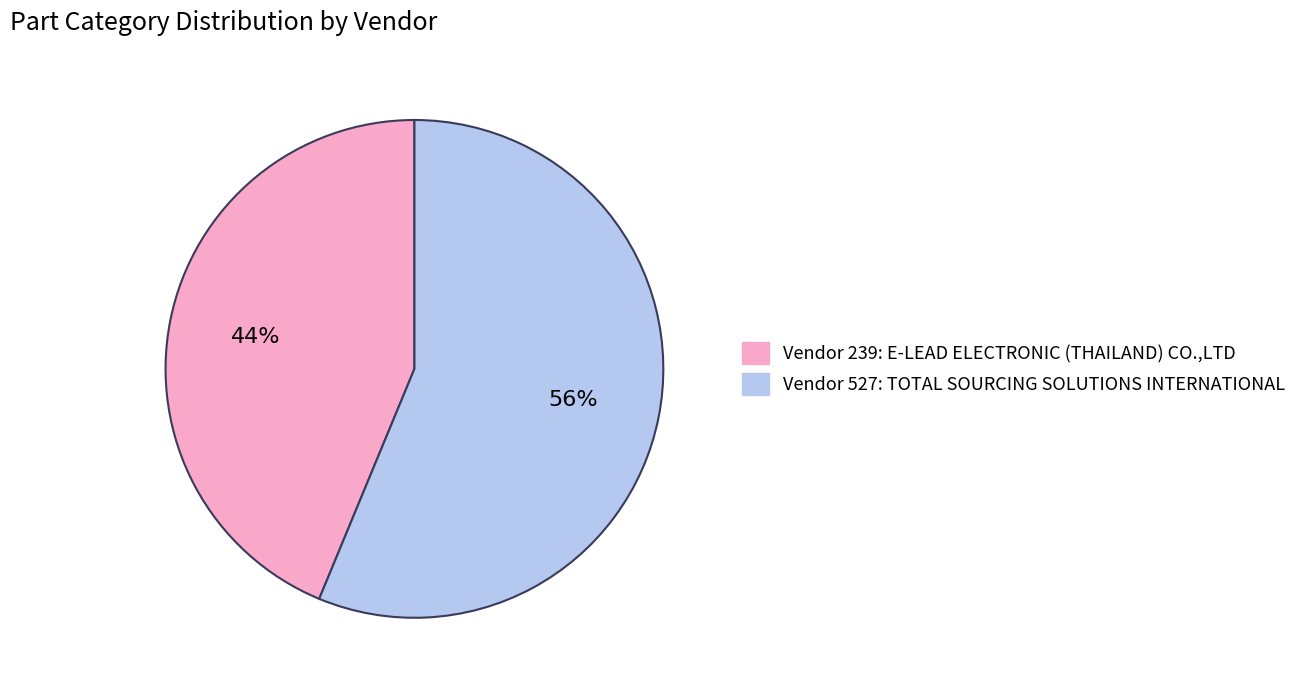

To the nearest percent, what is the average slice percentage?

50%